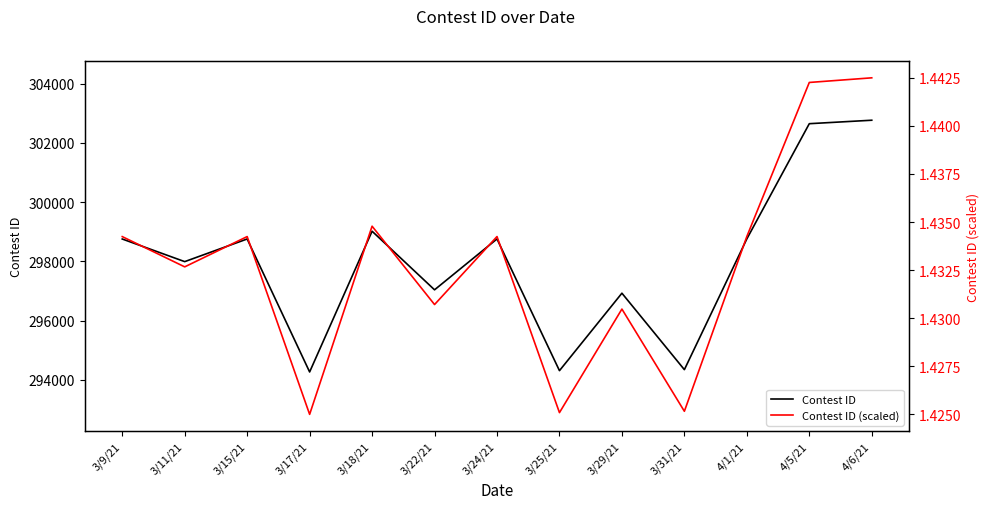

Is this an area chart (filled region under the line)?

No